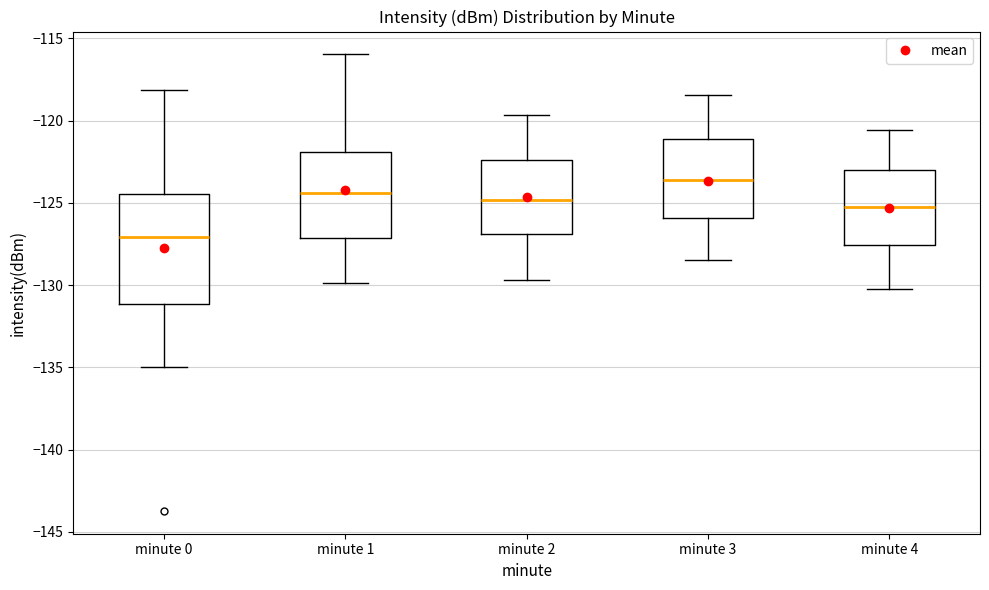

Which box's median line is the lowest?

minute 0